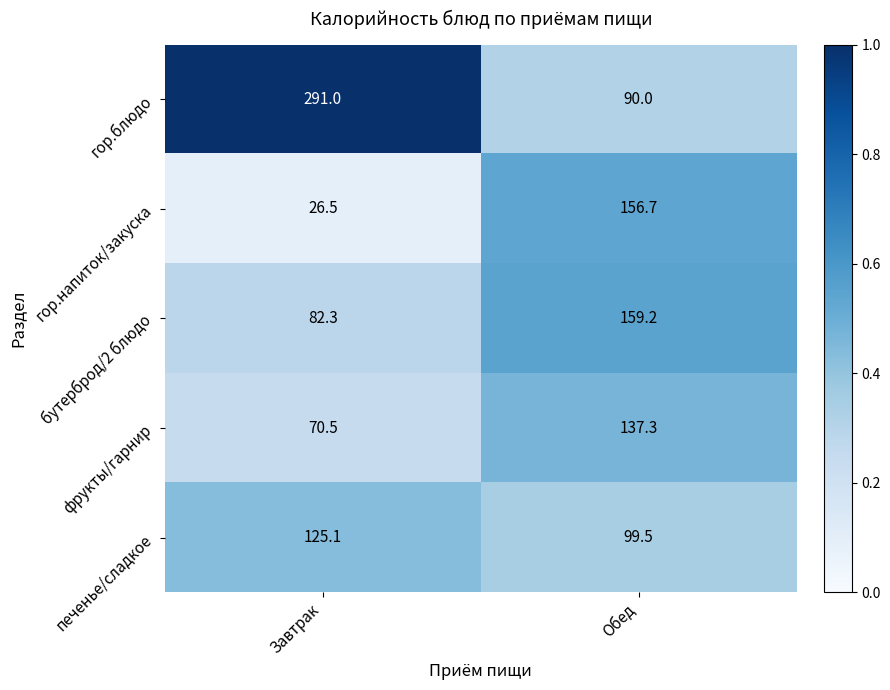

What is the greatest value displayed?

291.0